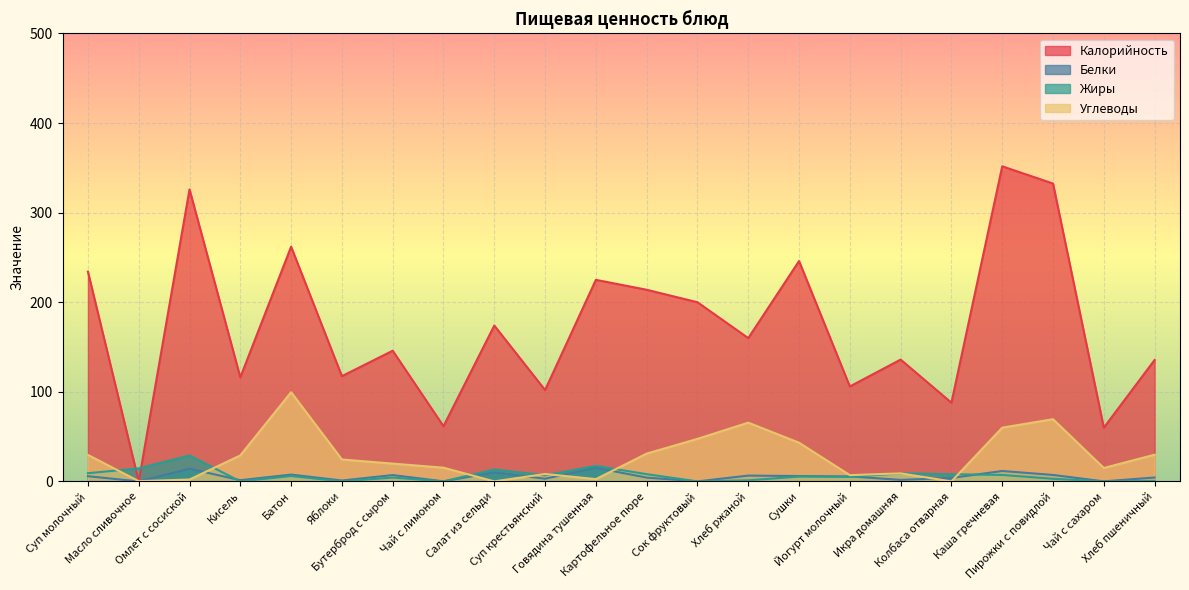

Reading right to left, extract all data points from this chart.

Калорийность: 135.6	60.0	332.5	351.7	87.8	136.0	106.0	246.0	160.0	200.0	213.9	225.0	102.0	174.0	61.6	145.9	117.5	262.0	116.2	326.0	0.0	234.1
Белки: 4.4	0.1	7.2	11.6	3.9	1.7	5.6	6.0	6.5	0.0	4.3	15.2	3.0	10.1	0.1	7.1	1.0	7.6	1.4	14.2	0.0	5.8
Жиры: 0.5	0.0	2.9	7.2	8.1	9.0	5.0	5.4	1.2	0.0	8.1	17.3	6.8	13.4	0.0	4.3	0.0	6.0	0.0	28.9	14.5	9.2
Углеводы: 29.8	15.0	69.5	60.0	0.0	9.0	7.0	43.2	65.6	47.5	31.1	2.6	8.3	0.0	15.3	19.9	24.5	99.6	29.0	2.1	0.3	29.6